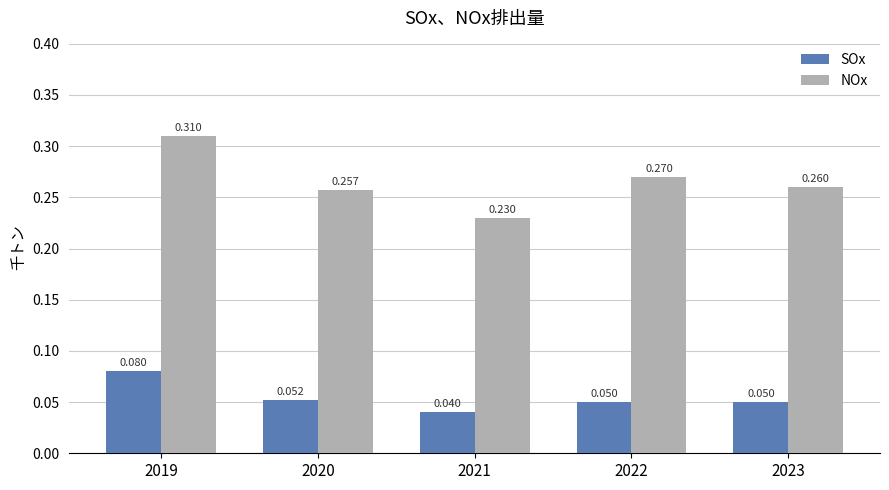

Which category has the lowest value in the NOx series?

2021